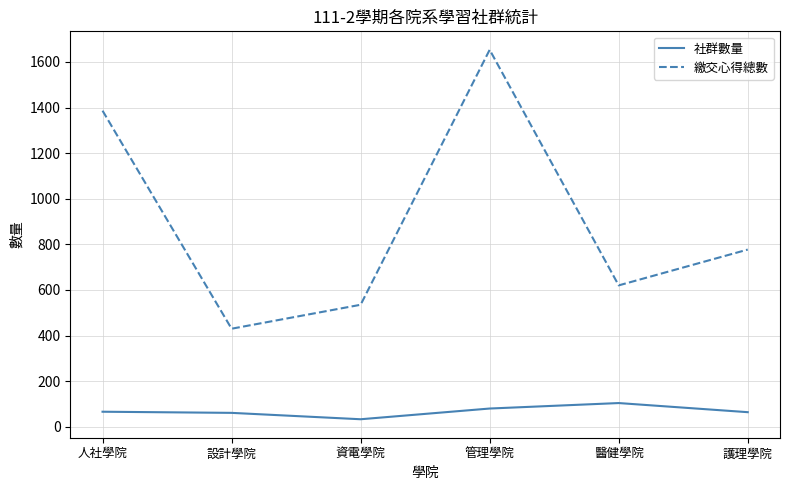

What is the sum of the 繳交心得總數 values at 醫健學院 and 資電學院?

1155